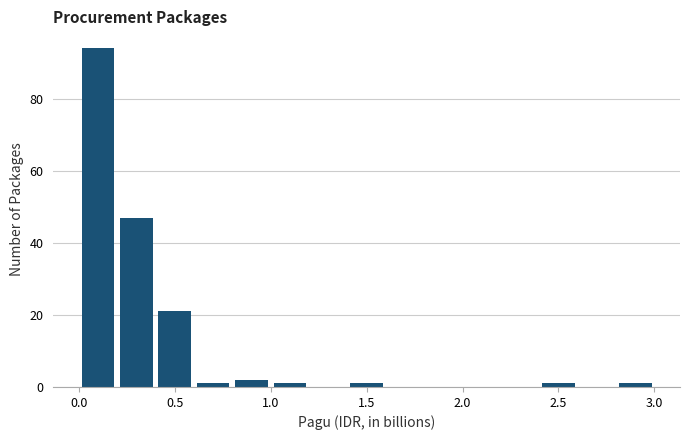

Read against the x-axis, roughly where is the centre of the tallest bar?

0.10